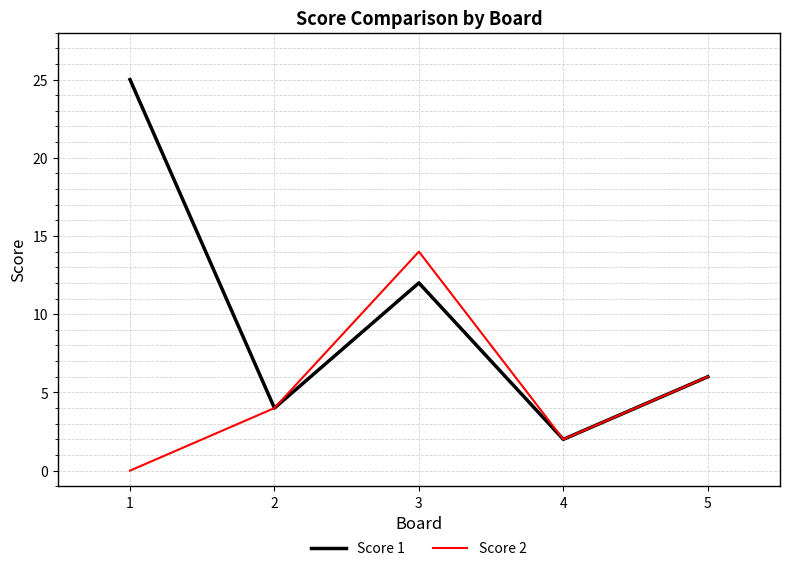

Is this an area chart (filled region under the line)?

No